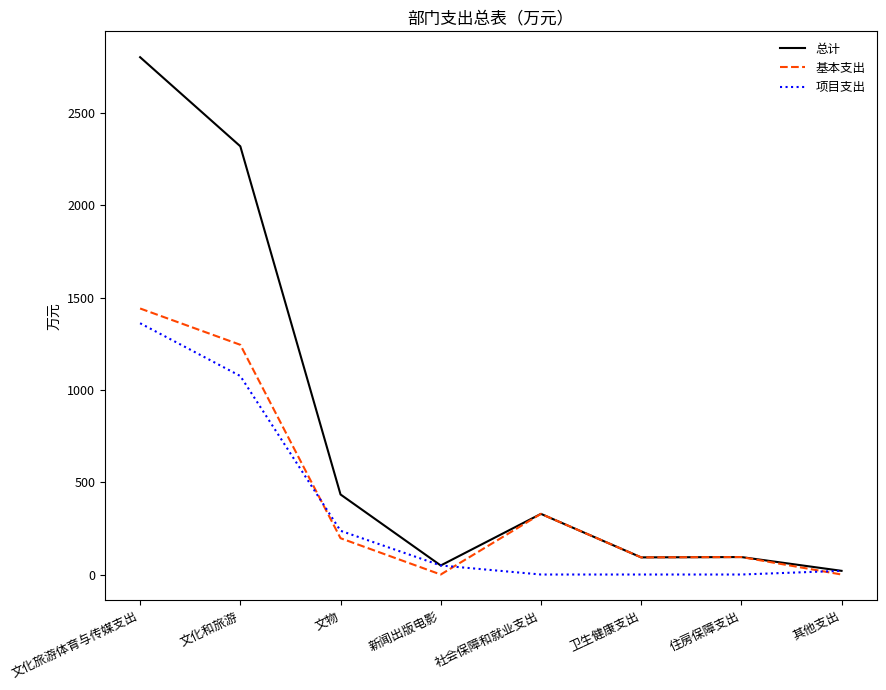

At which category is the sum across all series the highest?

文化旅游体育与传媒支出